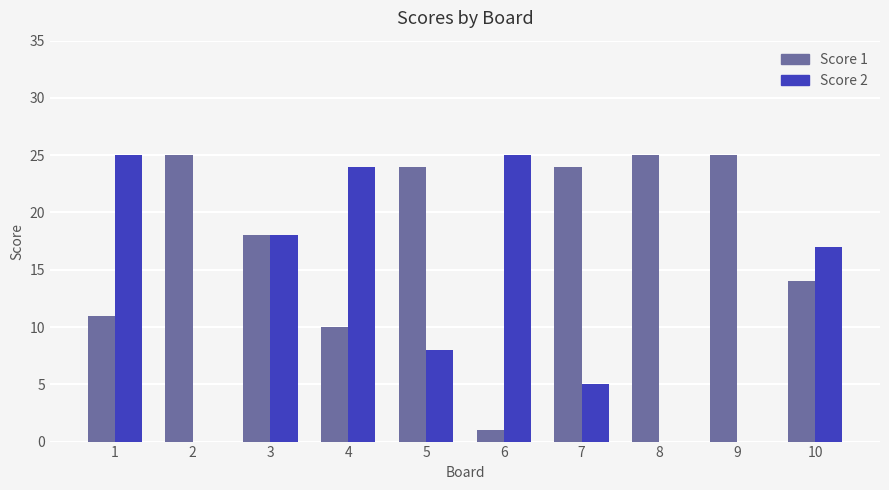

Is it true that Score 2 equals 37 at 4?

False